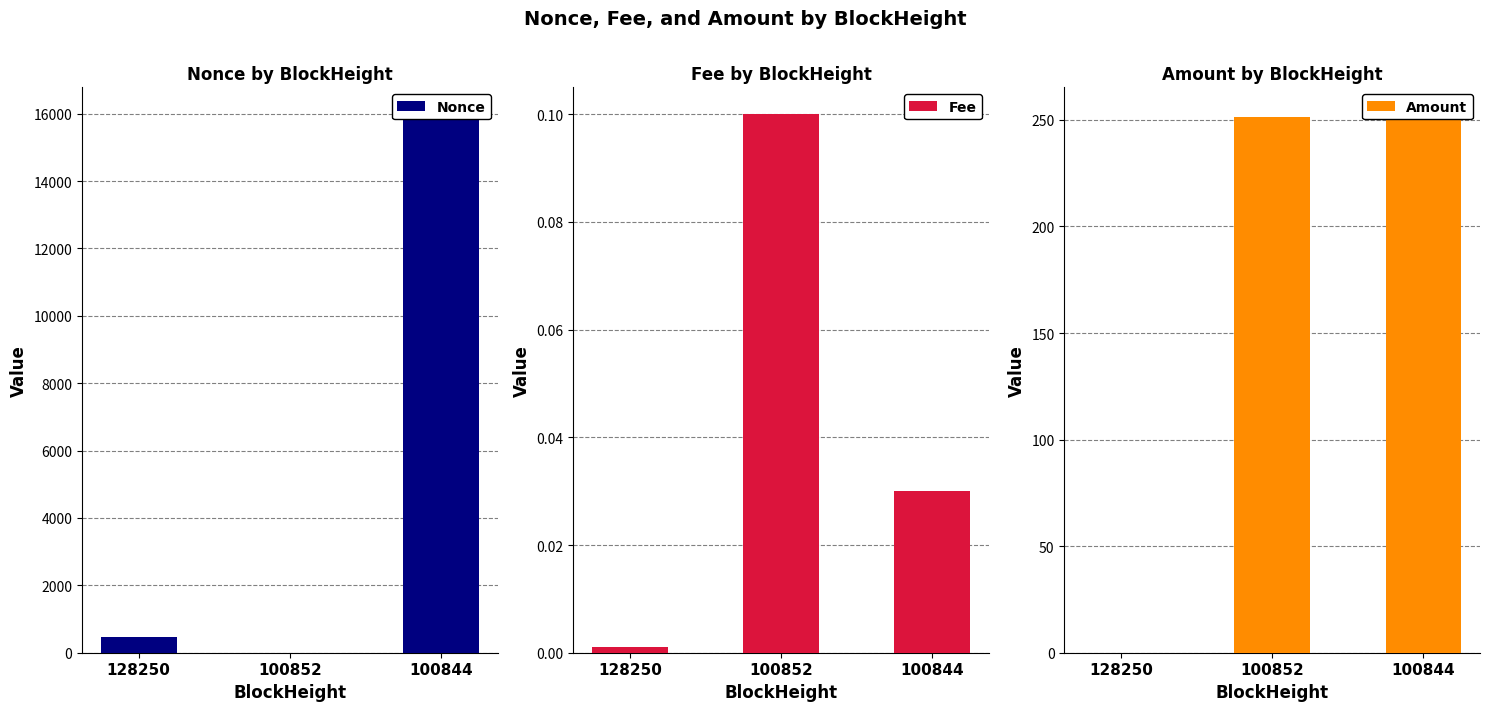

Which series has the largest total across all categories?

Nonce